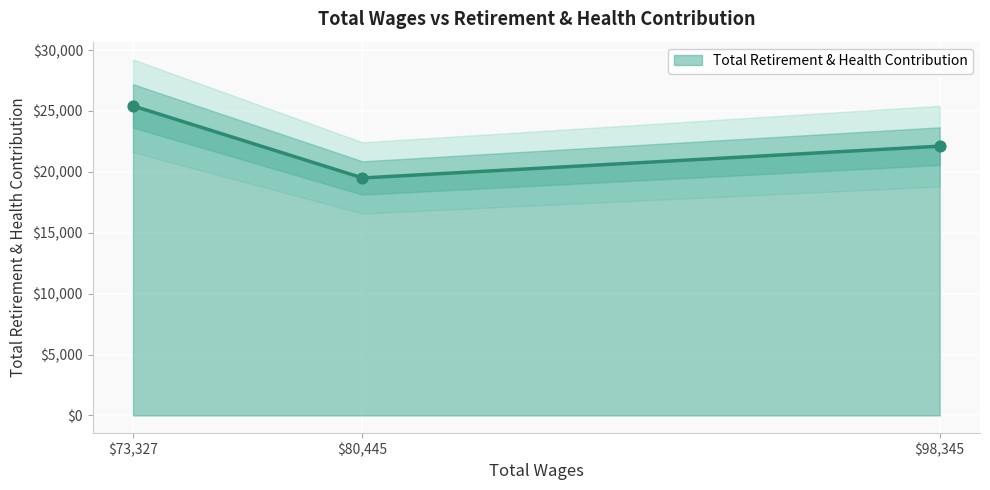

Between 80445.0 and 73327.0, which is larger?

73327.0